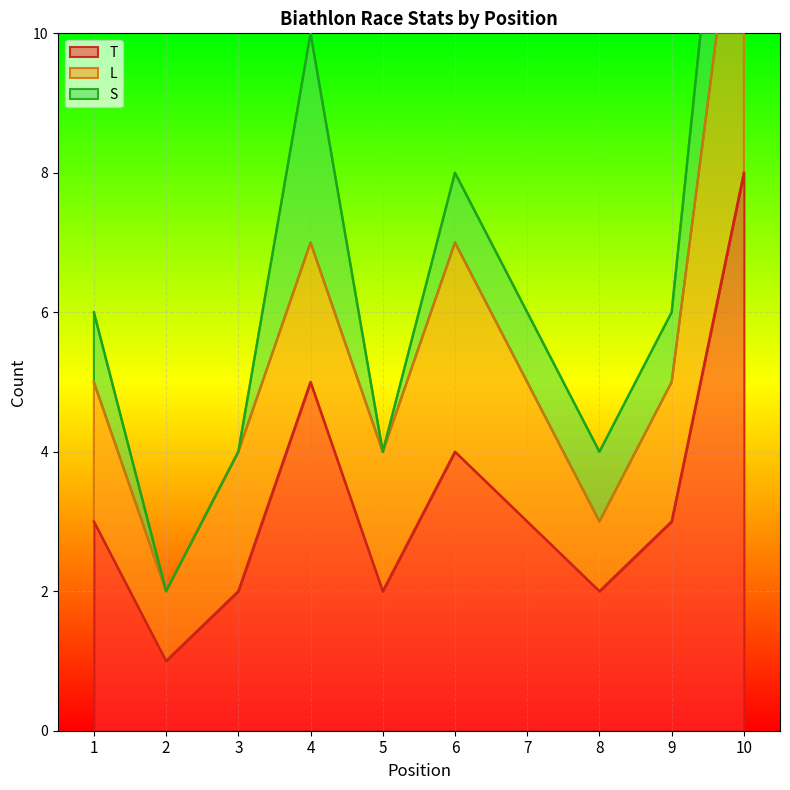

Which series has the largest total across all categories?

T